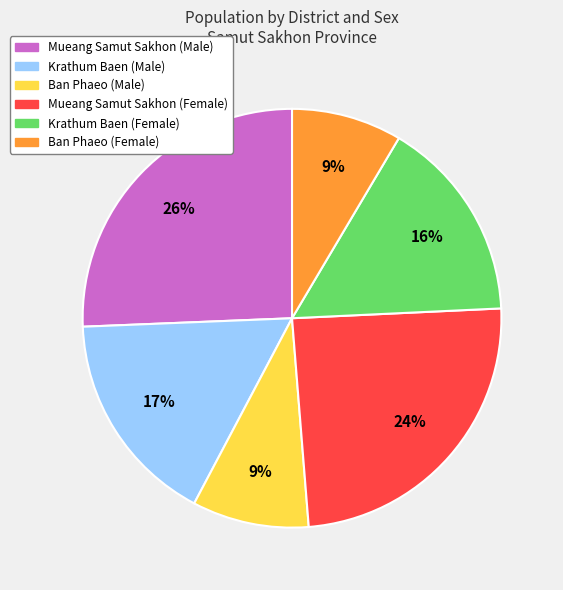

To the nearest percent, what is the difference between the largest and smallest slice percentages?

17%